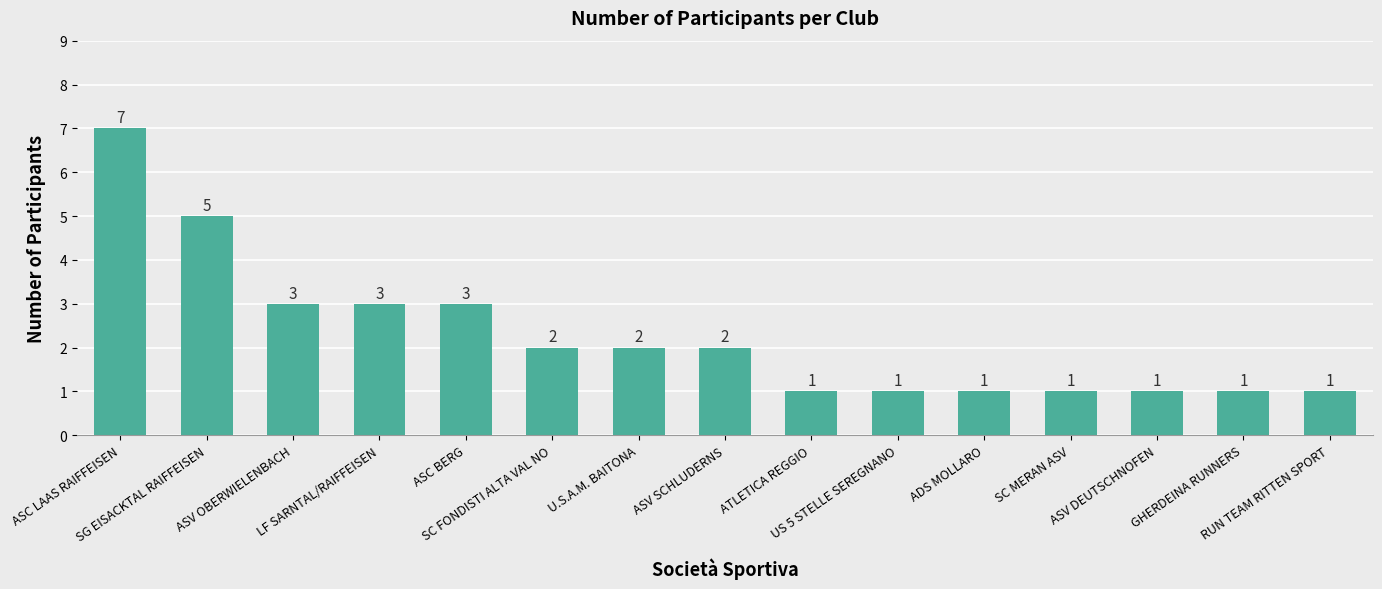

Count the values in the range 1 to 3.

13